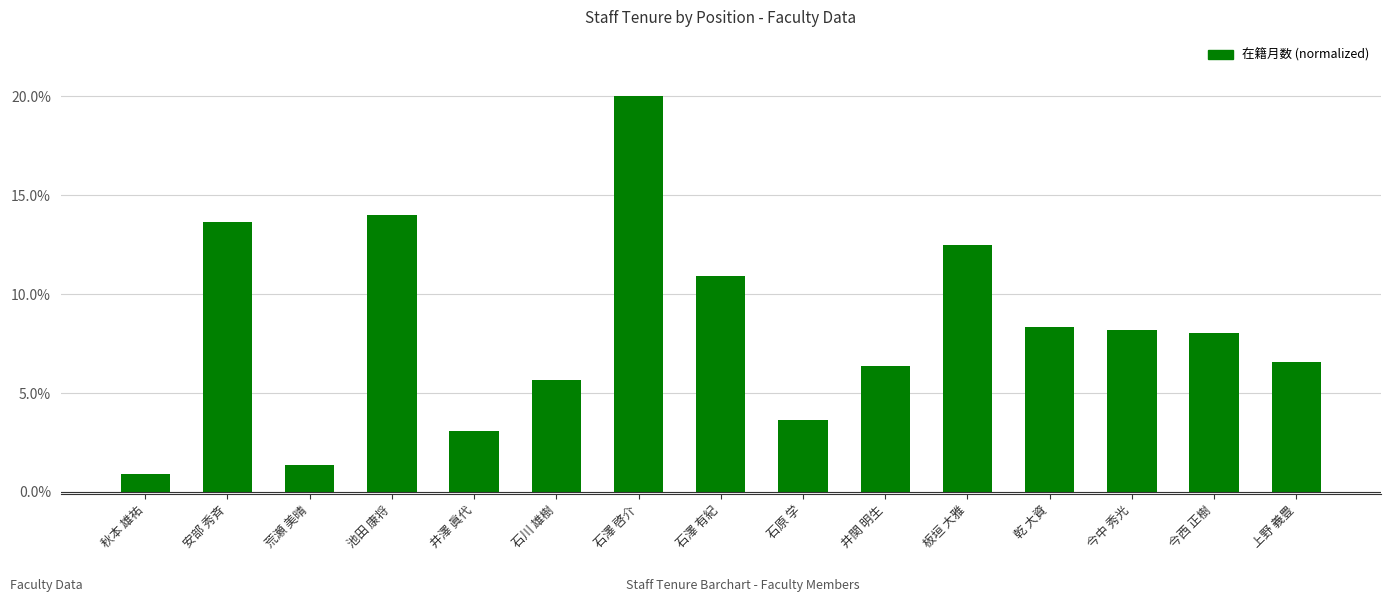

The chart shows a value of 8.3 at 乾 大資. True or false?

True